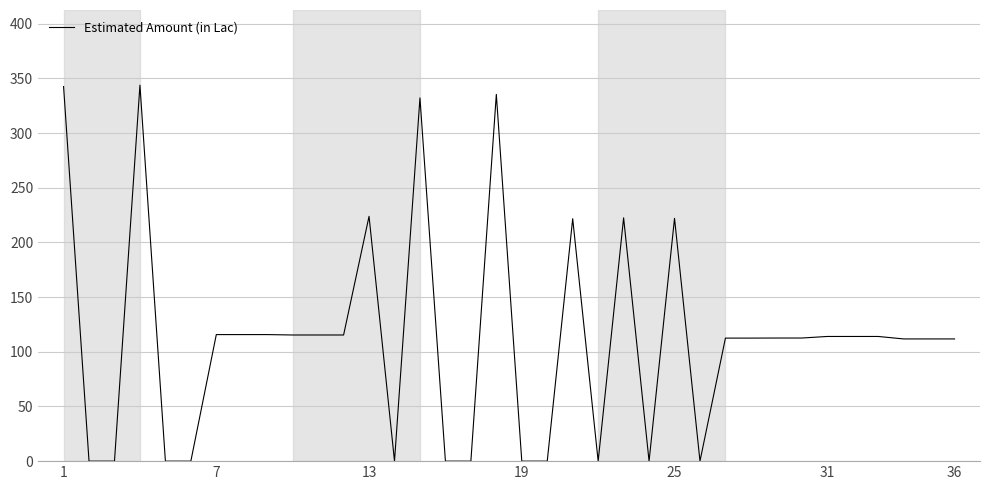

What is the maximum value shown in the chart?

343.8